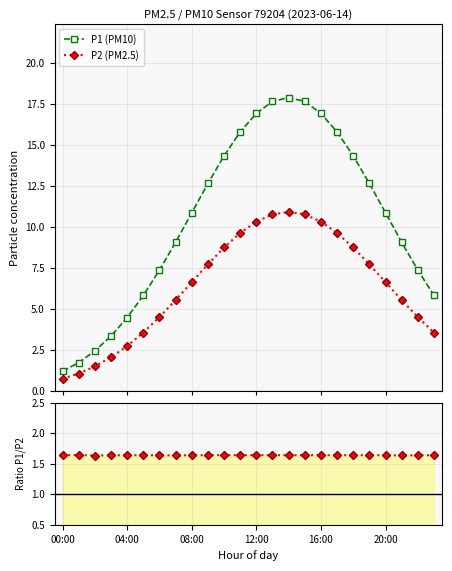

Which series has the widest spread of values?

P1 (PM10)